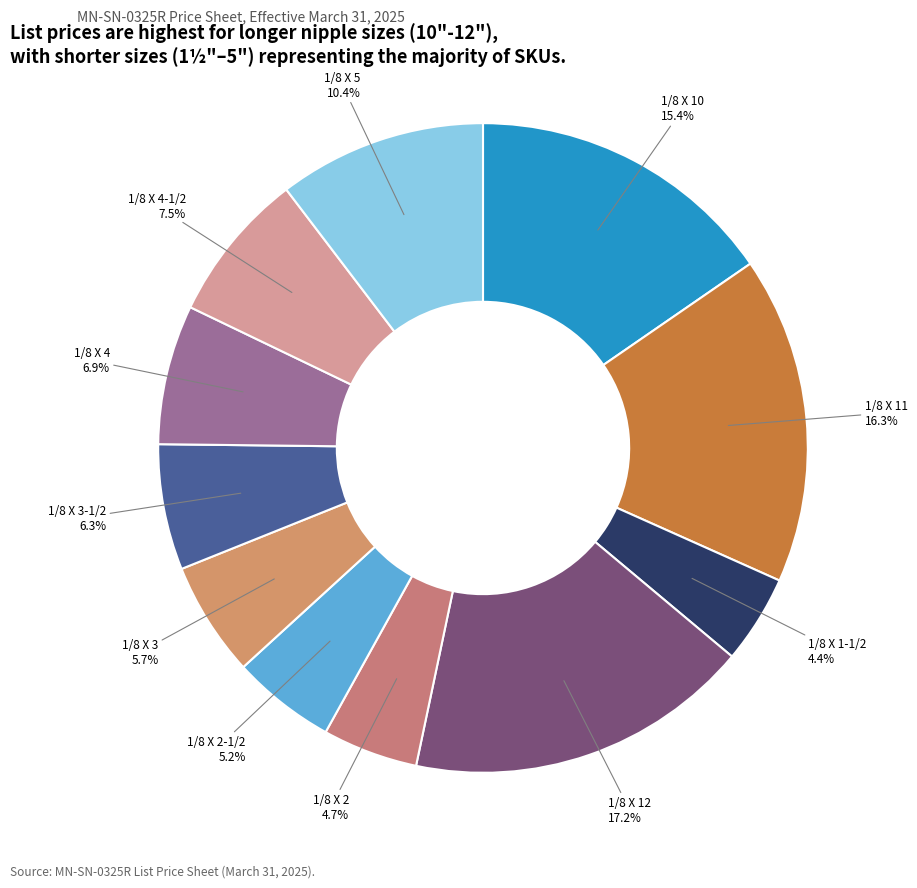

What is the total percentage of 1/8 X 5 and 1/8 X 1-1/2?

14.8%